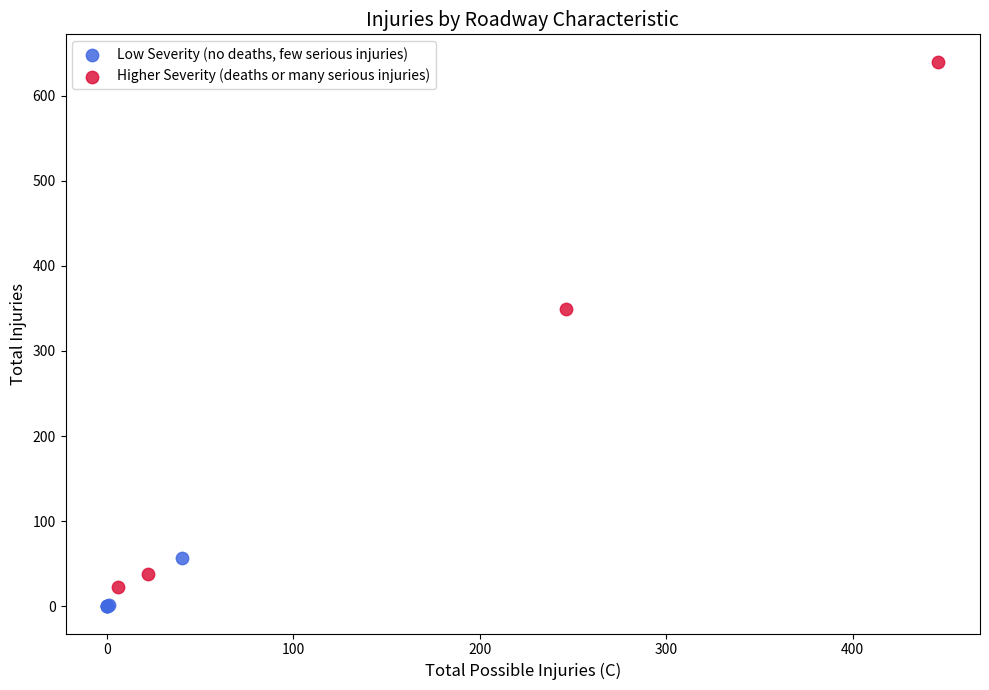

Which series has the widest spread of Y values?

Higher Severity (deaths or many serious injuries)